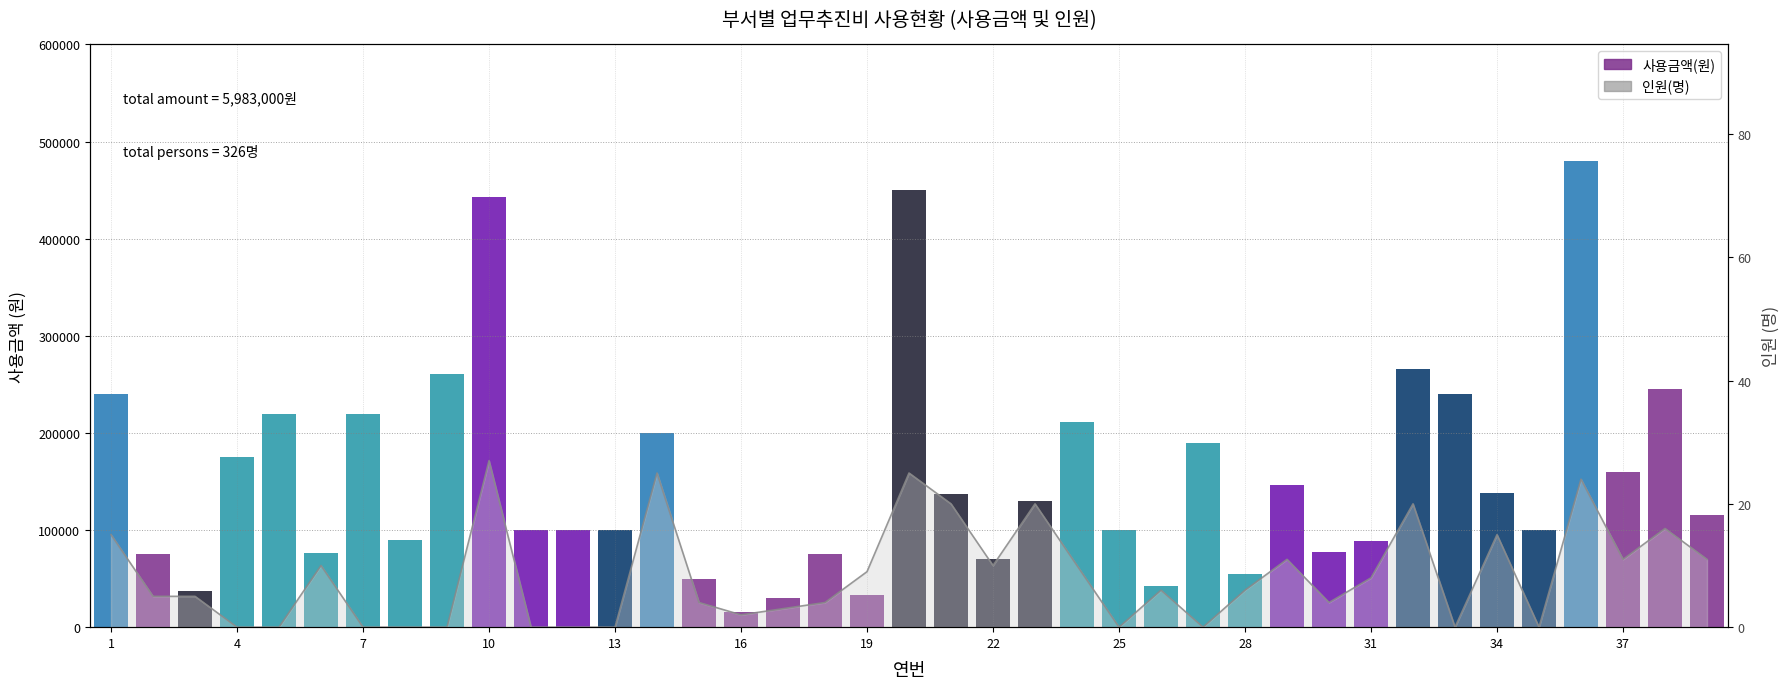

Count the number of categories in the chart.

39